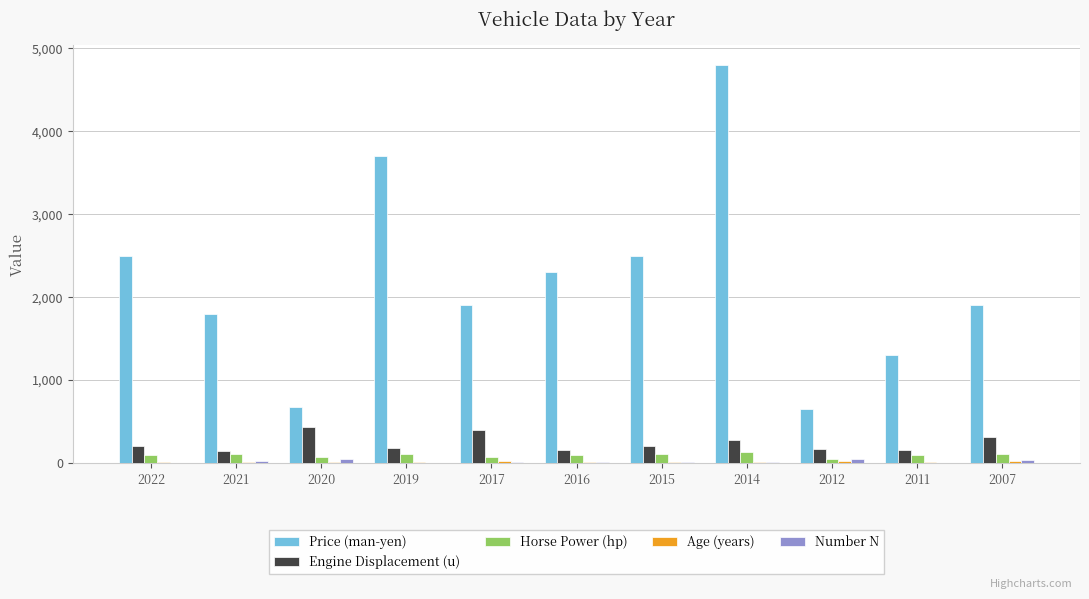

Which category has the highest value across all series?

2014